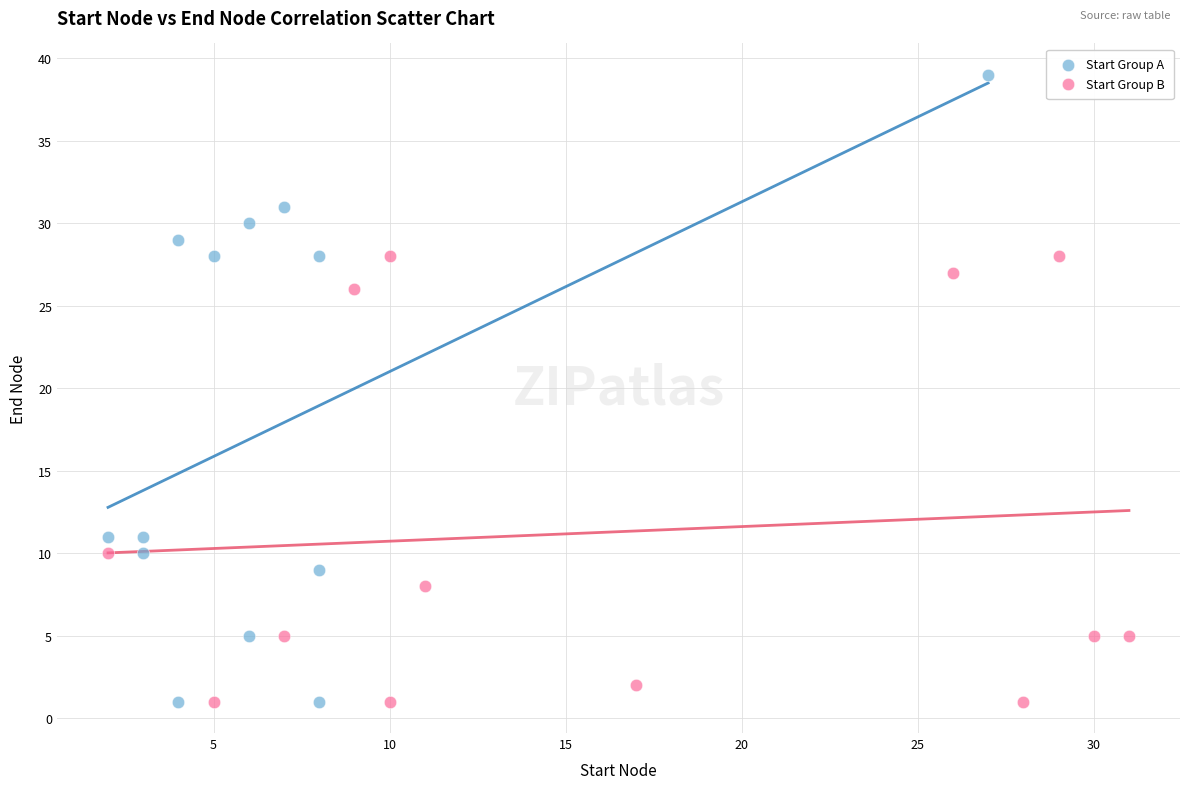

Which series has the widest spread of Y values?

Start Group A